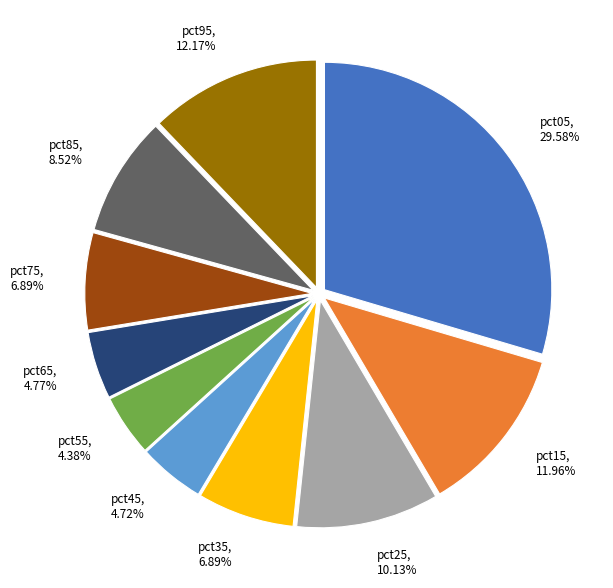

Which slice is the largest?

pct05